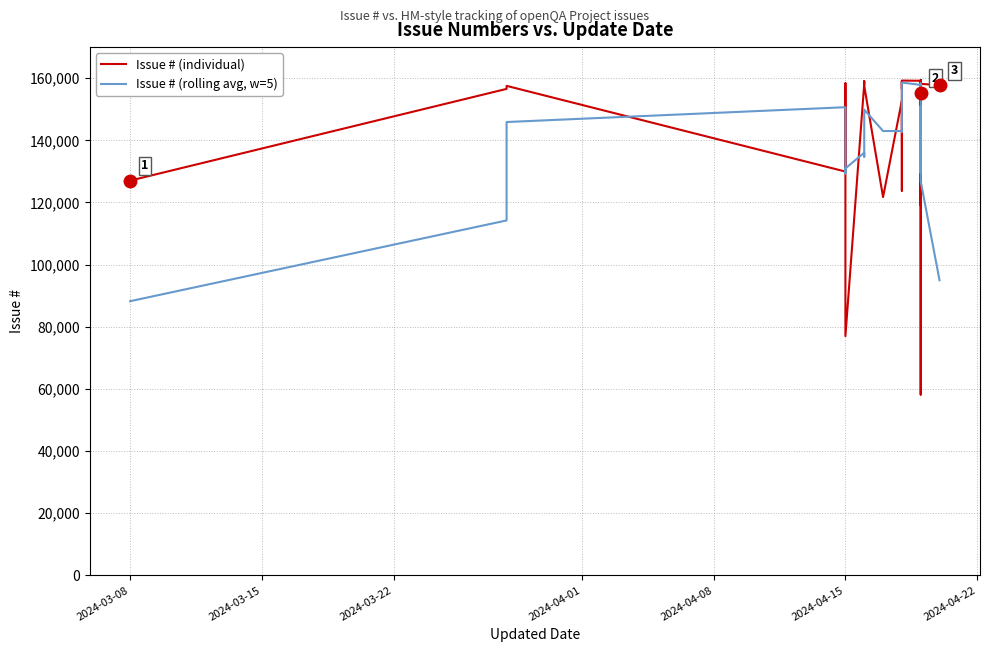

The value of Issue # (rolling avg, w=5) at 17 is 224642.2. True or false?

False